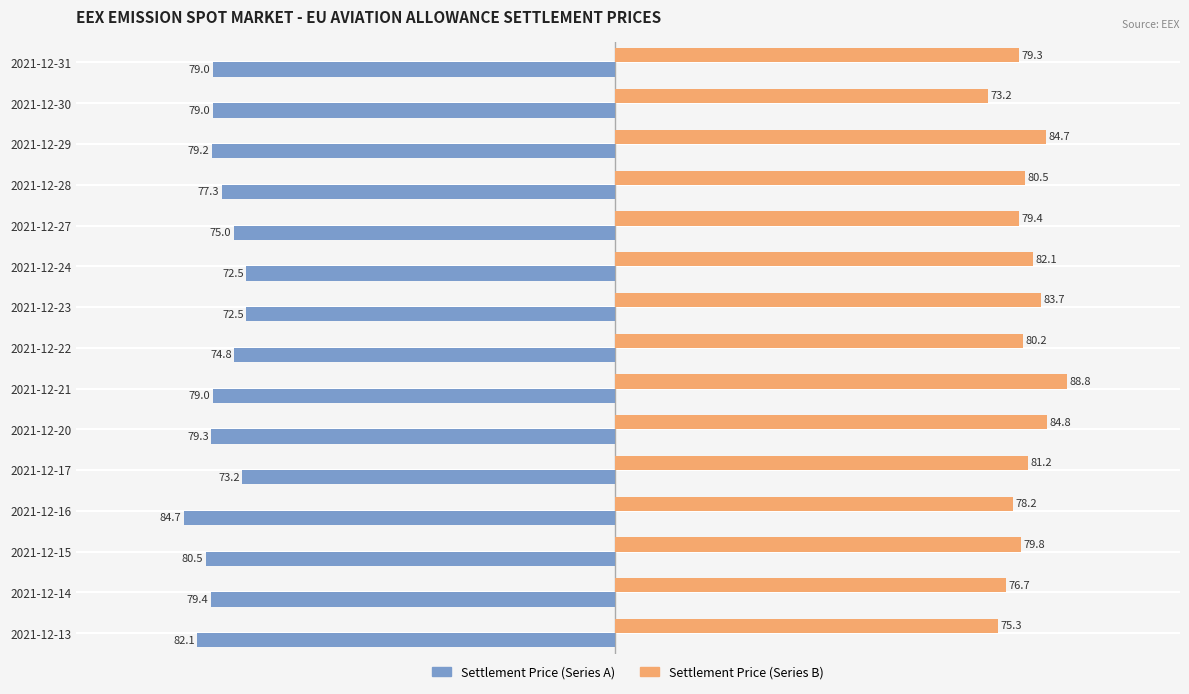

What is the difference between the maximum and minimum values in the Settlement Price (Series B) series?

15.6